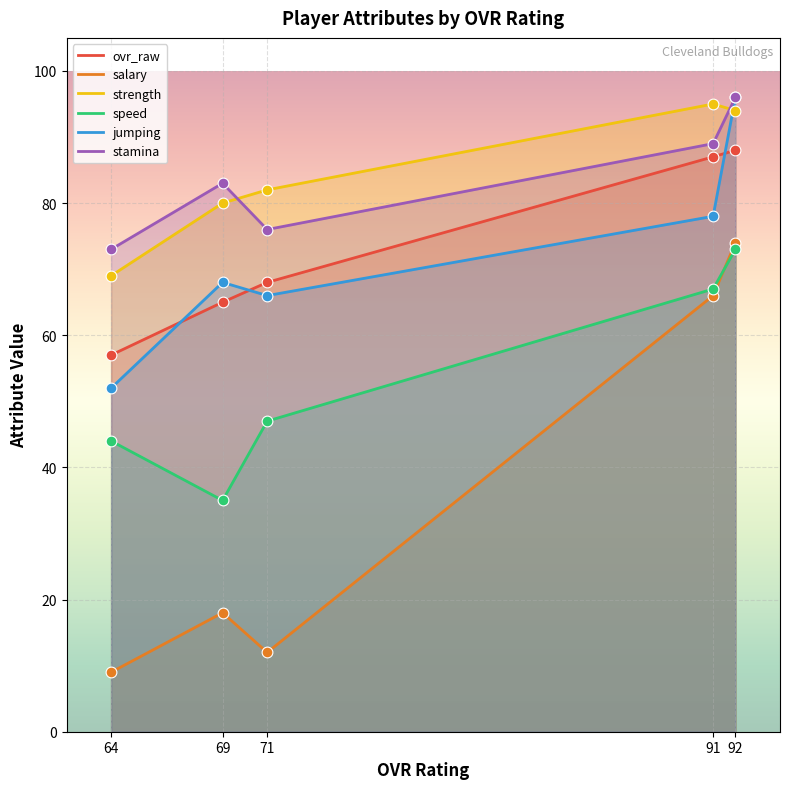

Which series contains the lowest Y value?

salary